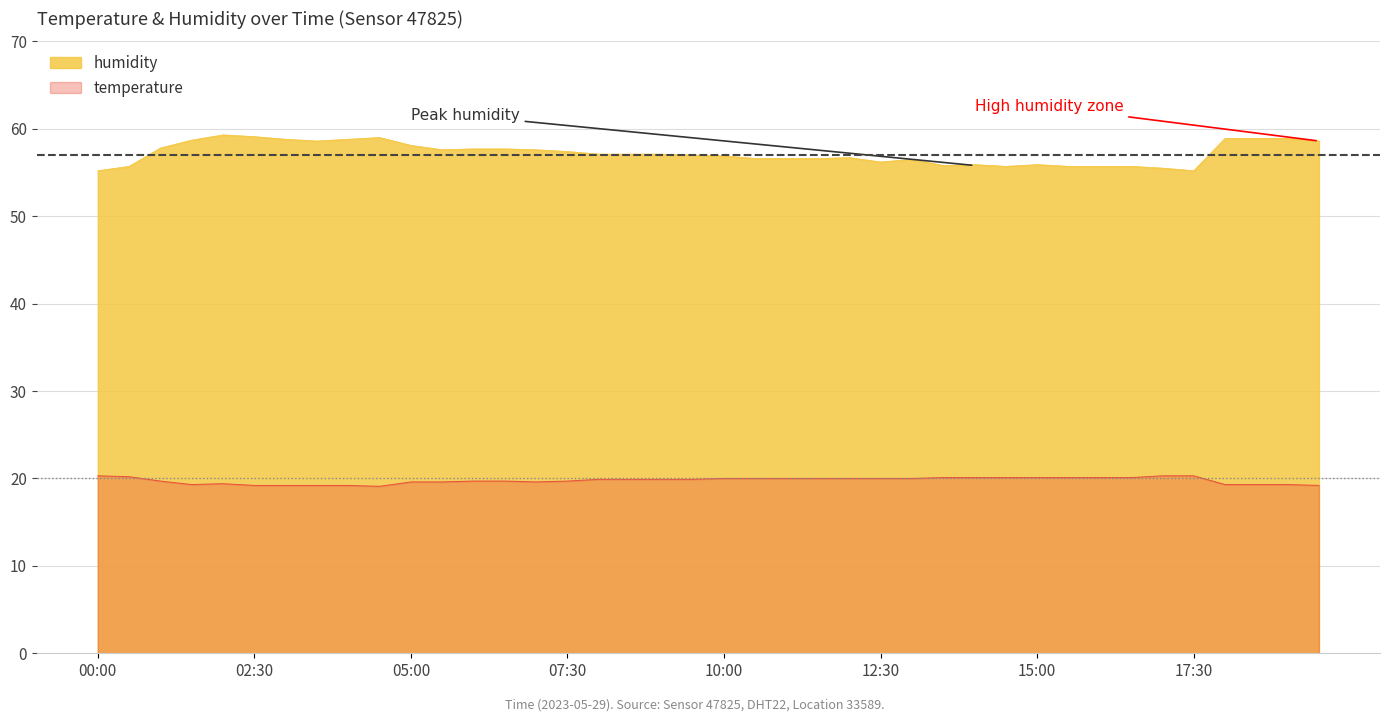

What is the smallest value displayed?

19.1